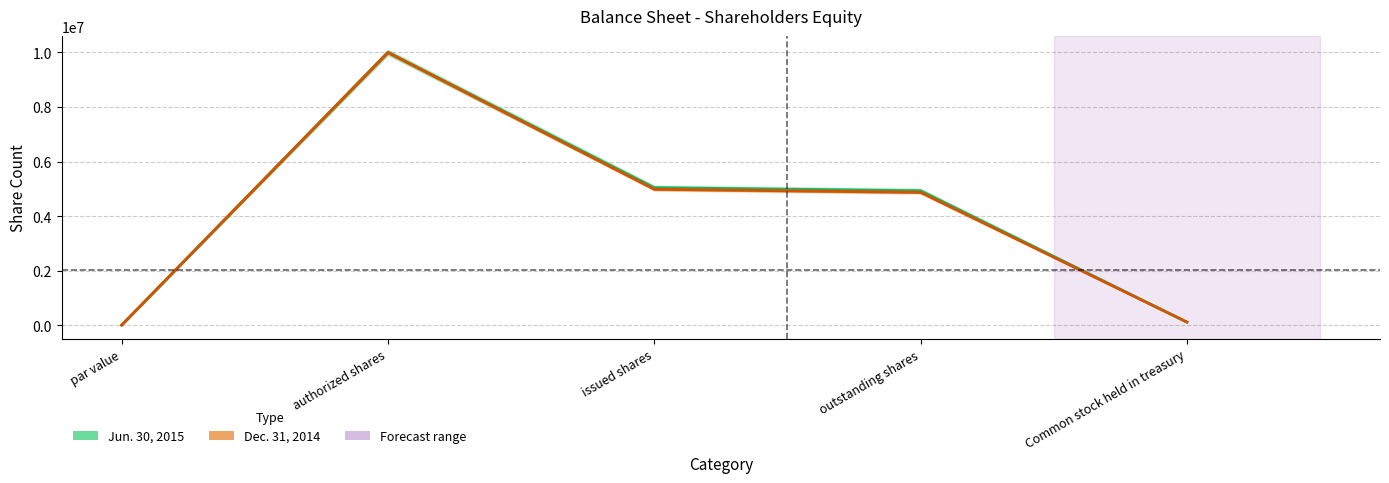

Reading left to right, transcribe all the data shown in this chart.

Jun. 30, 2015: 0	10000000	5041177	4927759	113418
Dec. 31, 2014: 0	10000000	4983206	4869788	113418